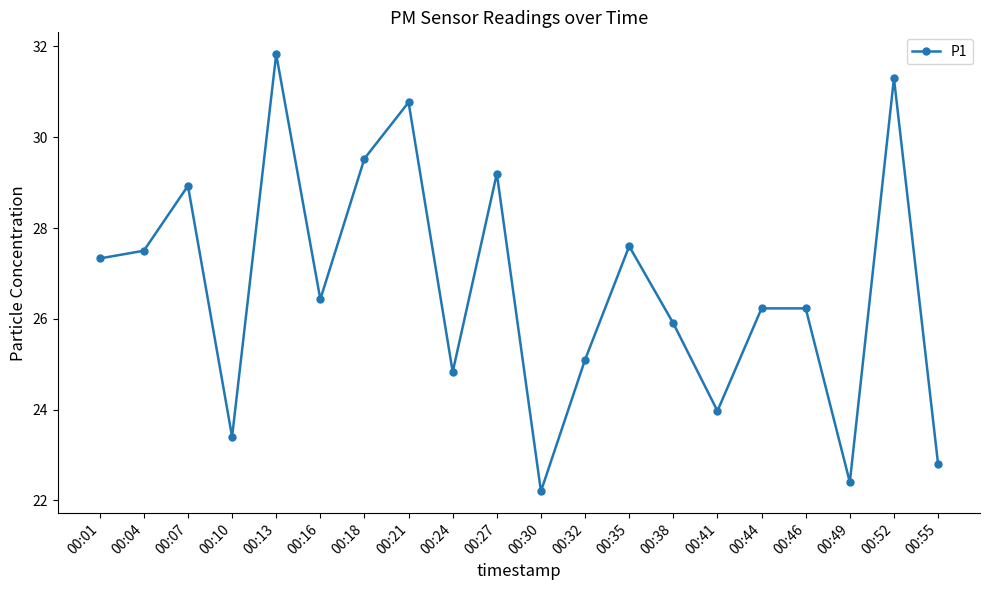

True or false: the data shows 43.4 at 00:18.

False